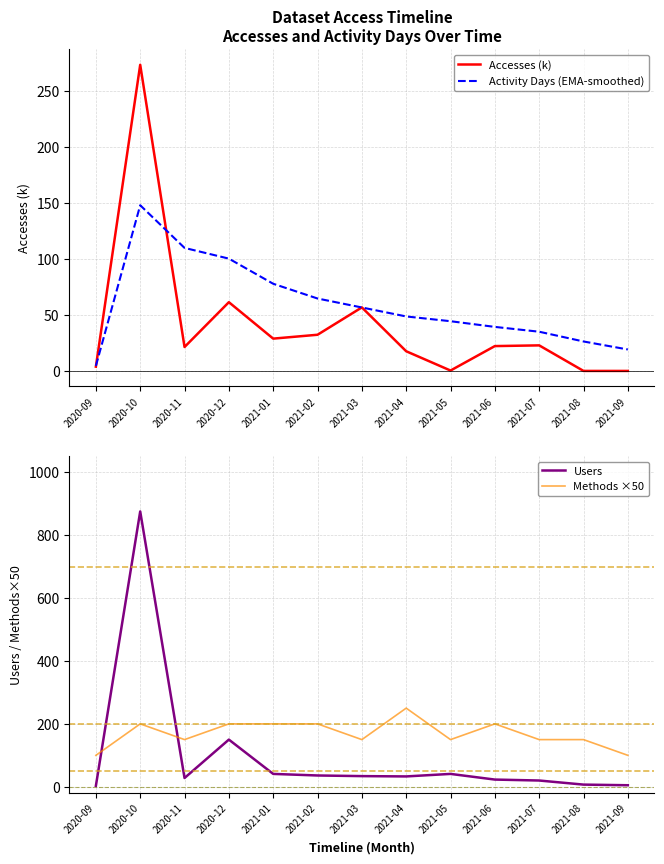

How many data points in Methods ×50 are above 150?

6